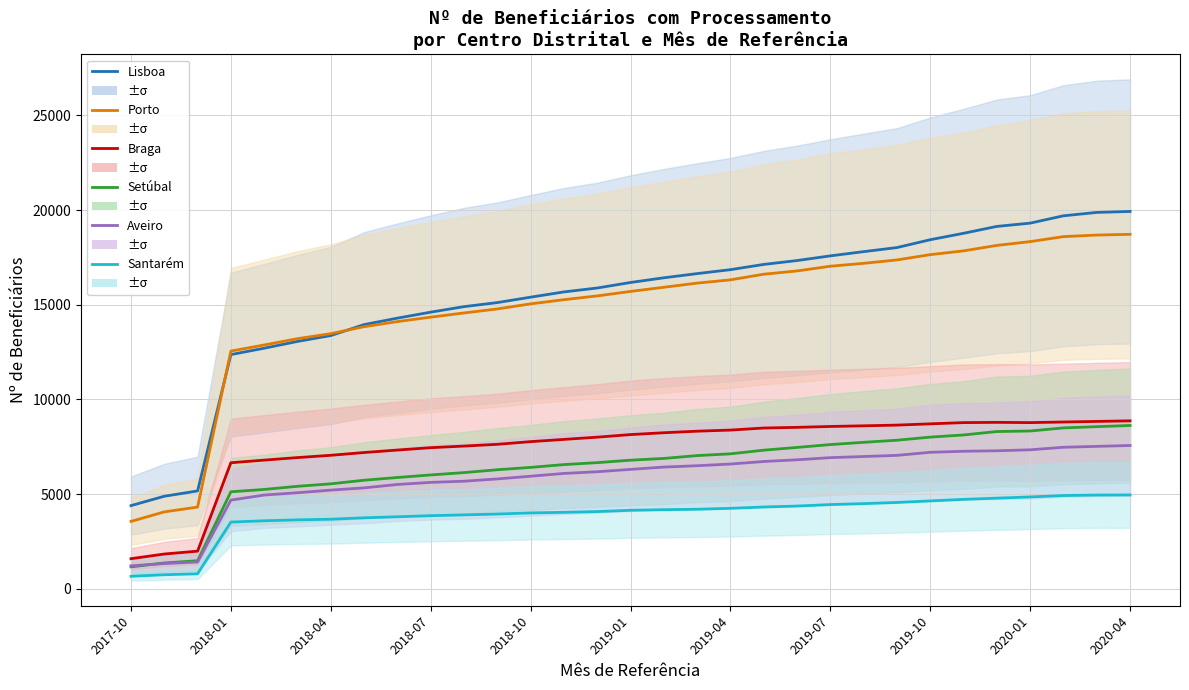

True or false: Setúbal and Lisboa cross at least once.

False